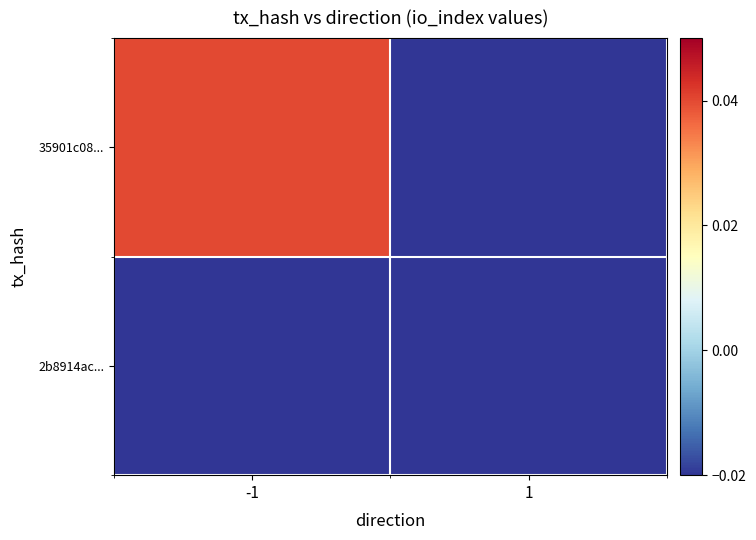

Rank the series at 1 from lowest to highest value.

35901c08..., 2b8914ac...